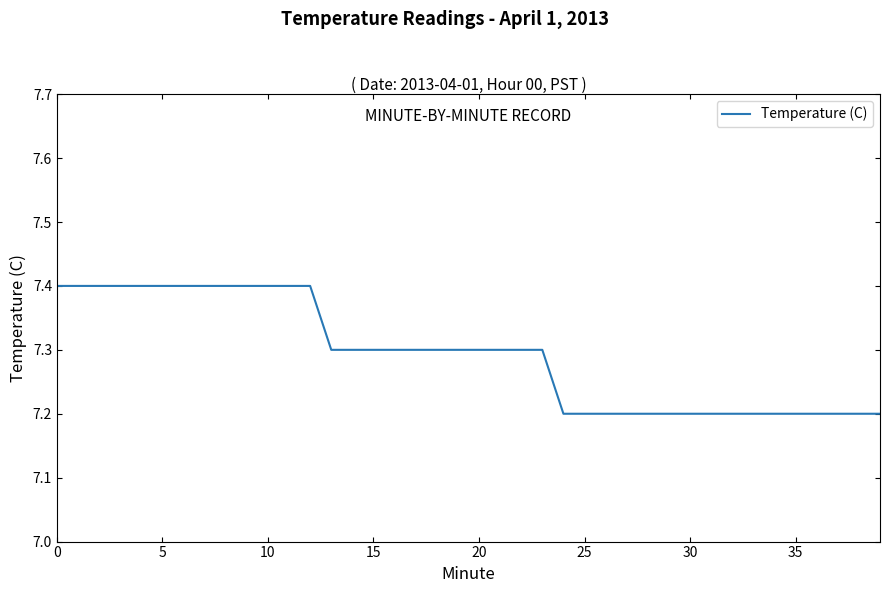

What is the smallest value displayed?

7.2